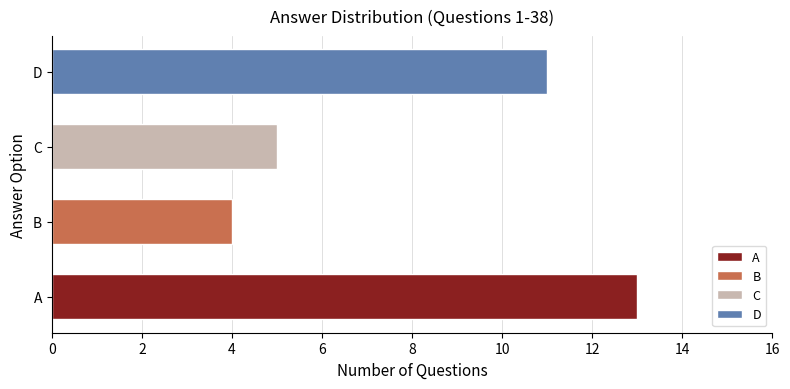

Between A and D, which is larger?

A